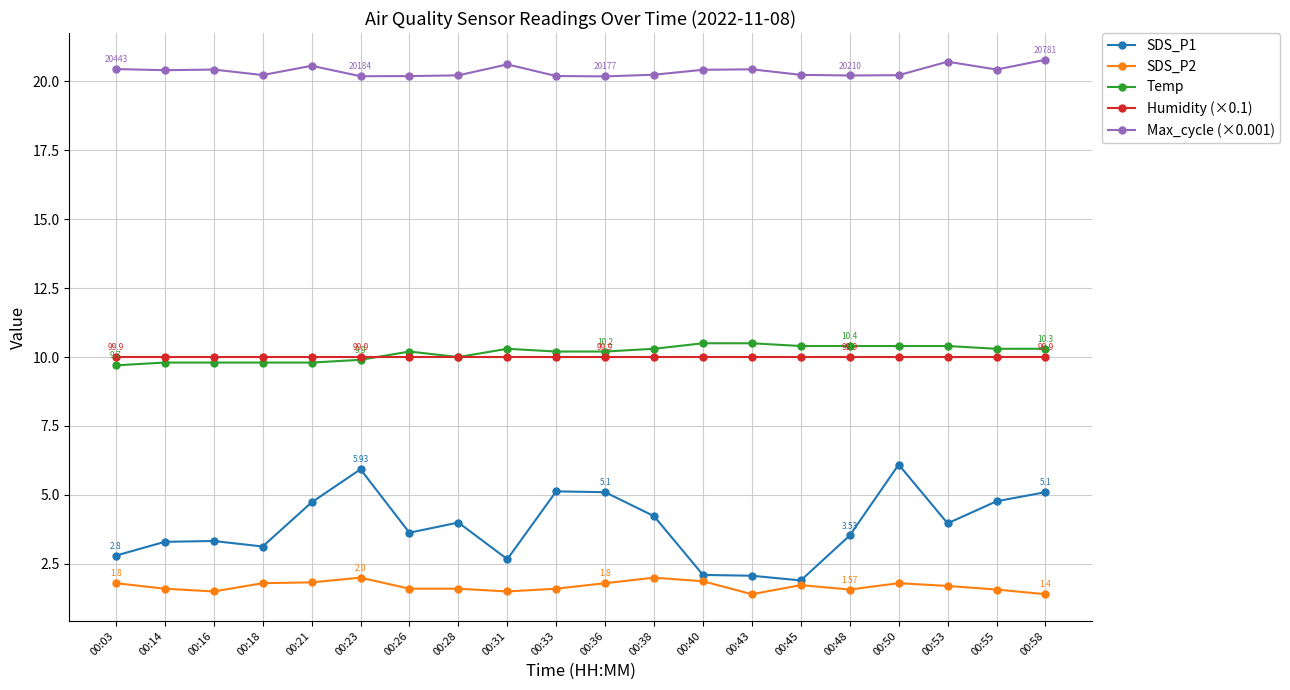

True or false: SDS_P1 has more than 2 points higher than both neighbors.

True